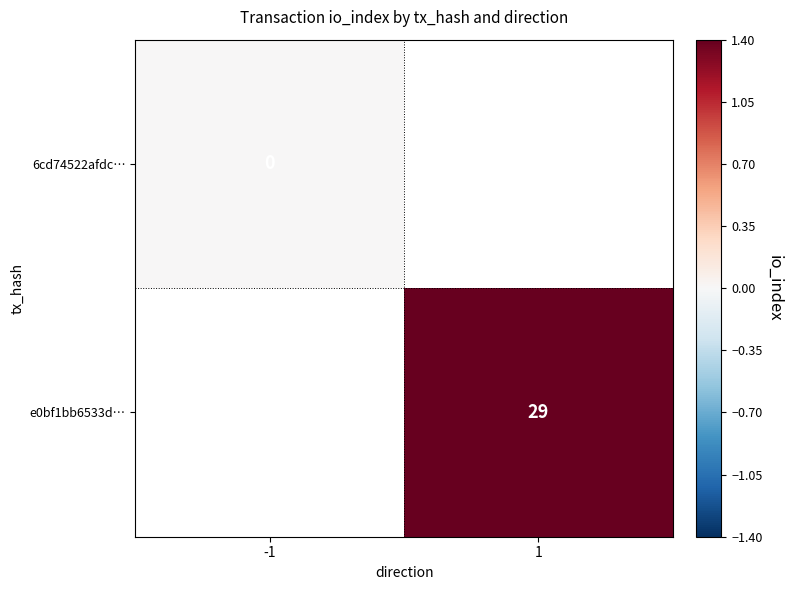

What is the maximum value shown in the chart?

29.0